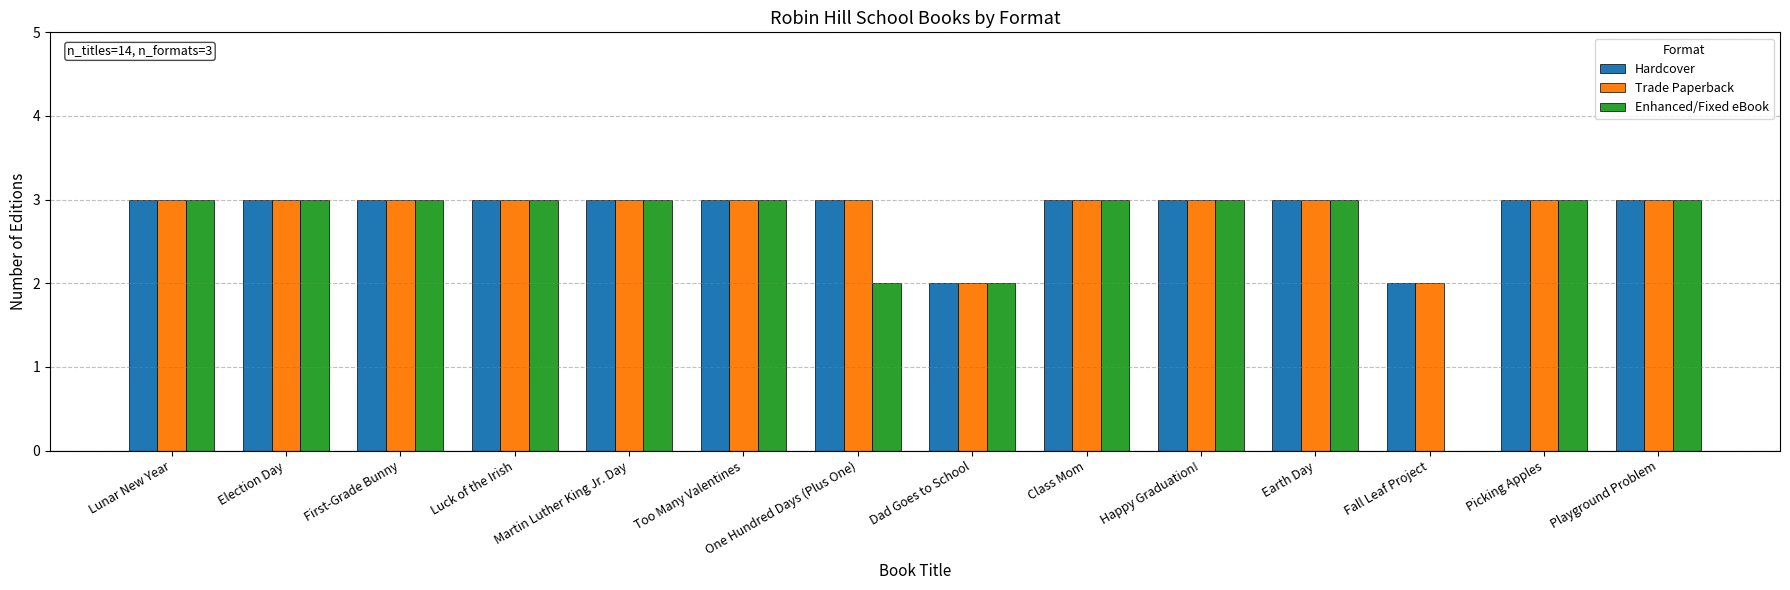

Reading left to right, extract all data points from this chart.

Hardcover: 3	3	3	3	3	3	3	2	3	3	3	2	3	3
Trade Paperback: 3	3	3	3	3	3	3	2	3	3	3	2	3	3
Enhanced/Fixed eBook: 3	3	3	3	3	3	2	2	3	3	3	0	3	3